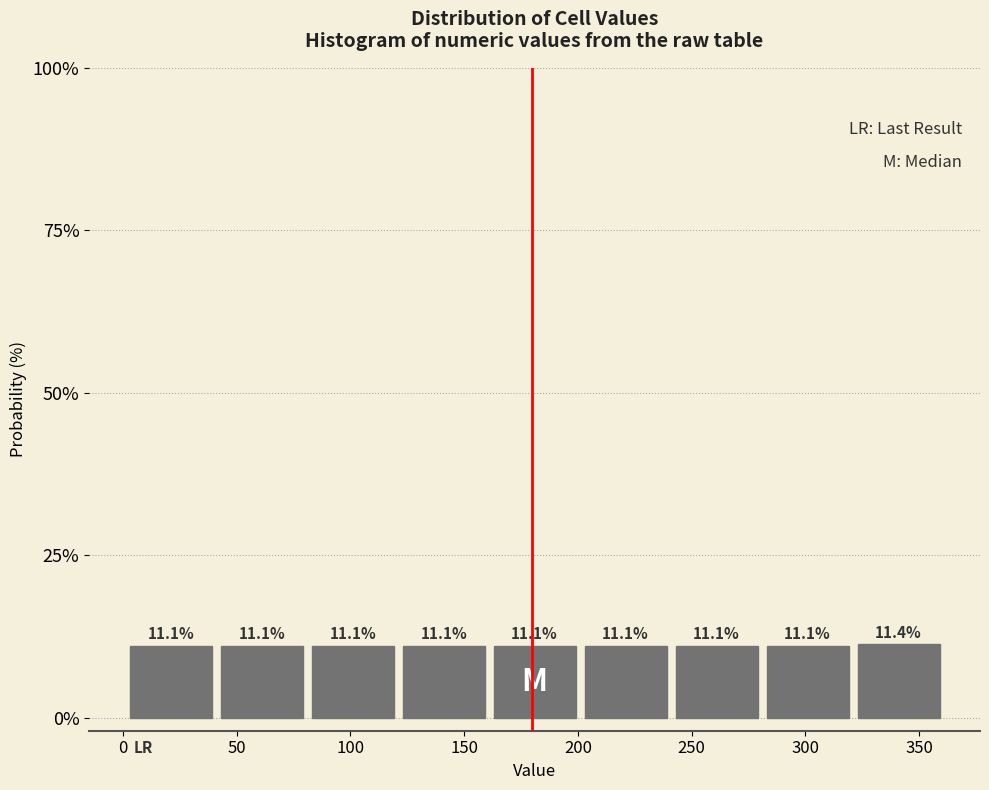

Reading left to right, list every bar in this chart as the range it spans on the x-axis followed by its height. The bar edges are not printed on the chart, so give them approximately, as read against the axis.

1 to 41: 11.1
41 to 81: 11.1
81 to 121: 11.1
121 to 161: 11.1
161 to 201: 11.1
201 to 241: 11.1
241 to 281: 11.1
281 to 321: 11.1
321 to 361: 11.4